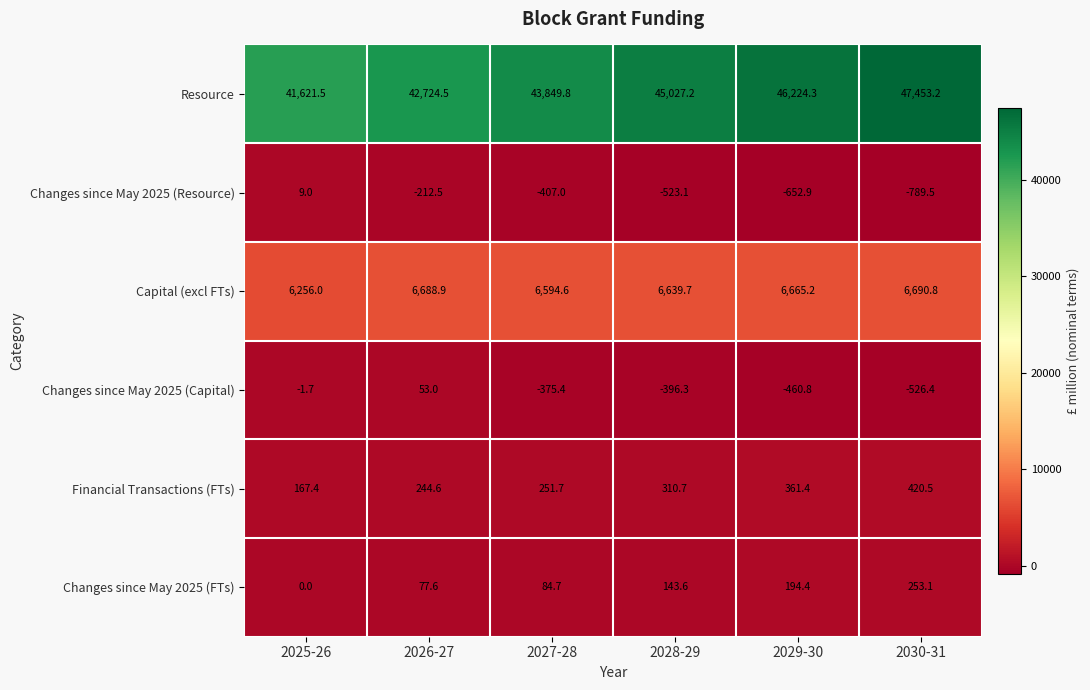

What value does the Resource series have at 2030-31?

47453.2